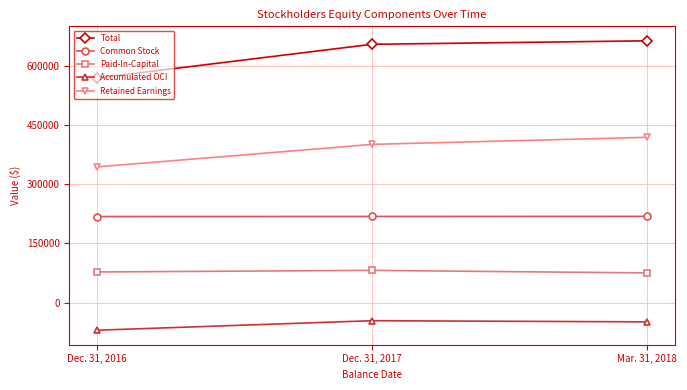

Which series changed the most between Dec. 31, 2016 and Dec. 31, 2017?

Total